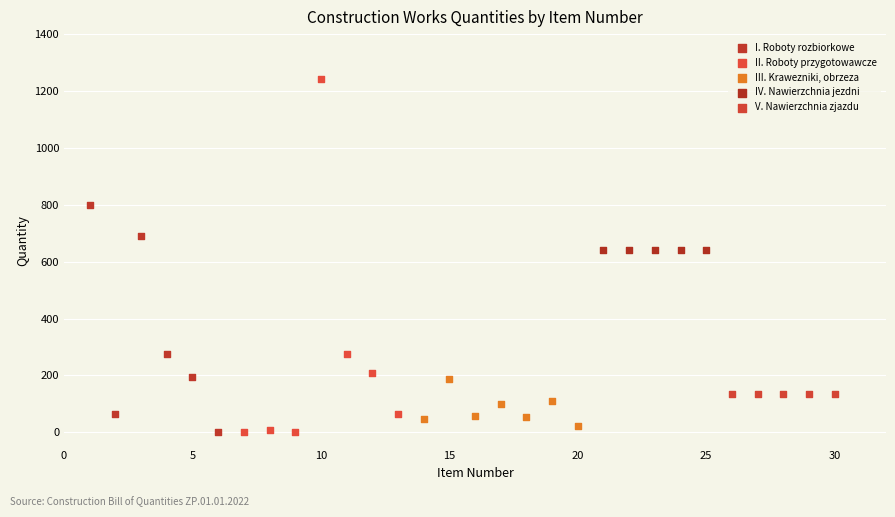

Which series reaches the maximum Y coordinate?

II. Roboty przygotowawcze